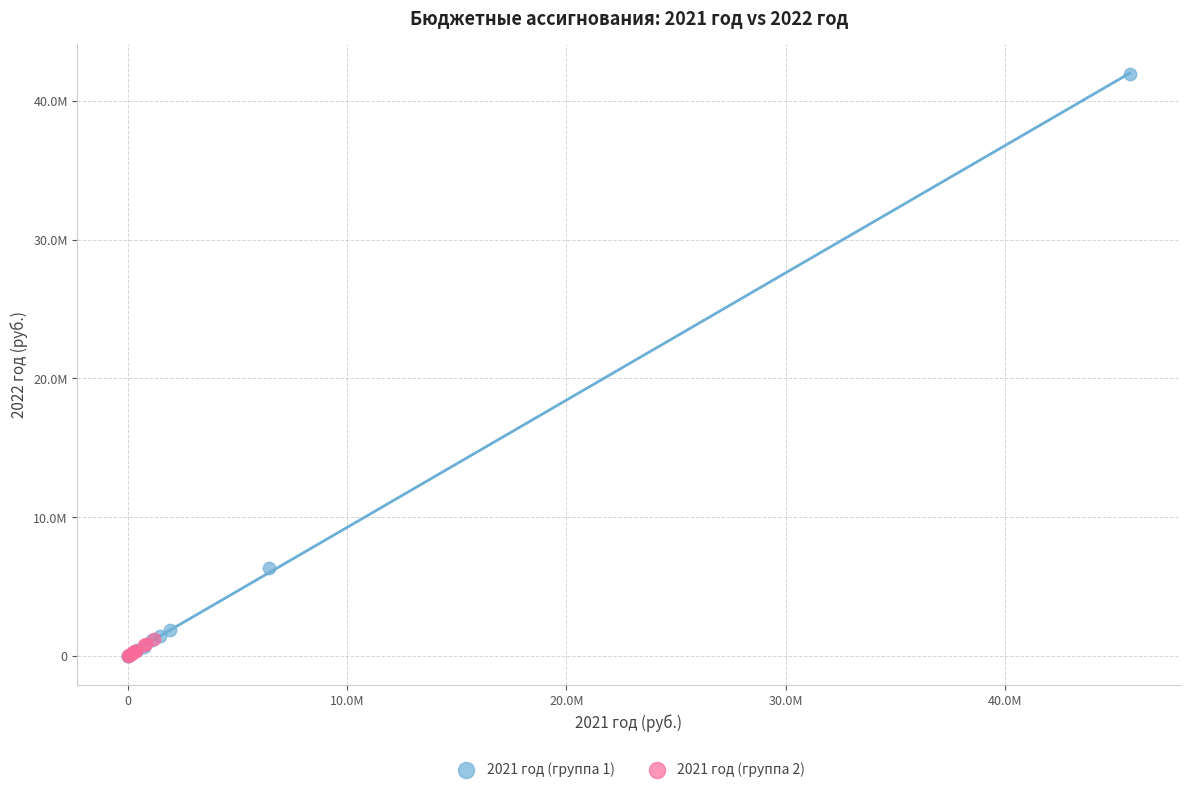

Which series reaches the maximum Y coordinate?

2021 год (группа 1)